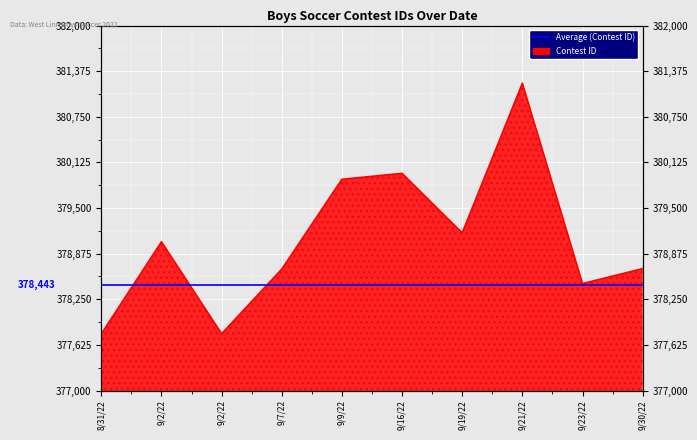

What is the change in value from 8/31/22 to 9/19/22?

+1382